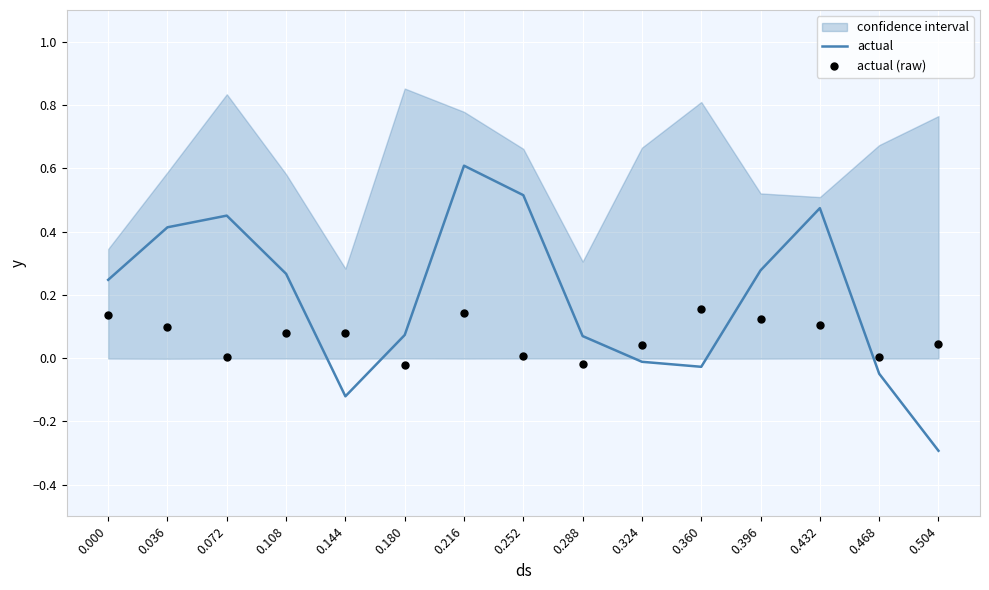

Which series has the widest spread of Y values?

actual